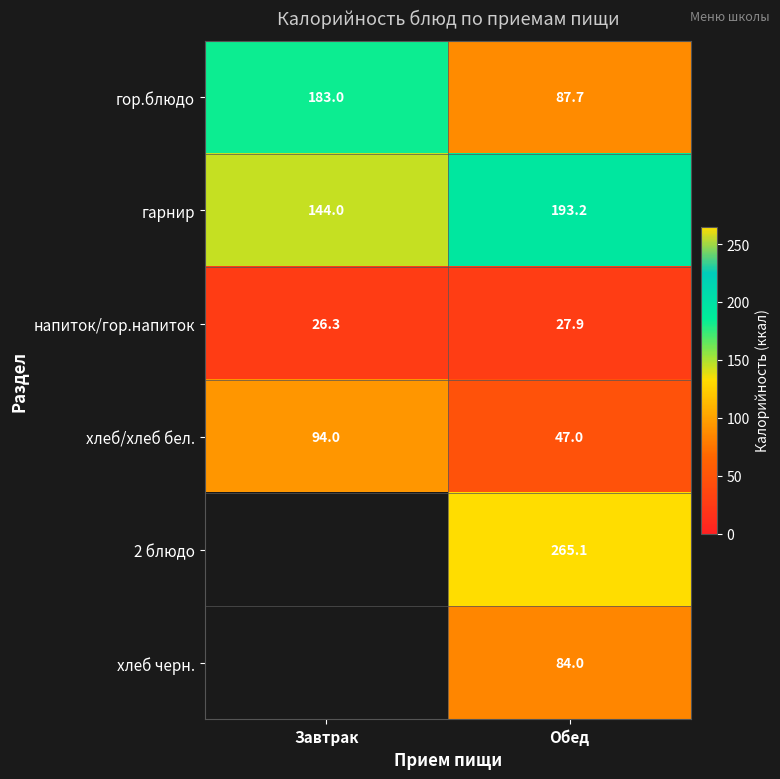

What is the minimum value for напиток/гор.напиток?

26.3